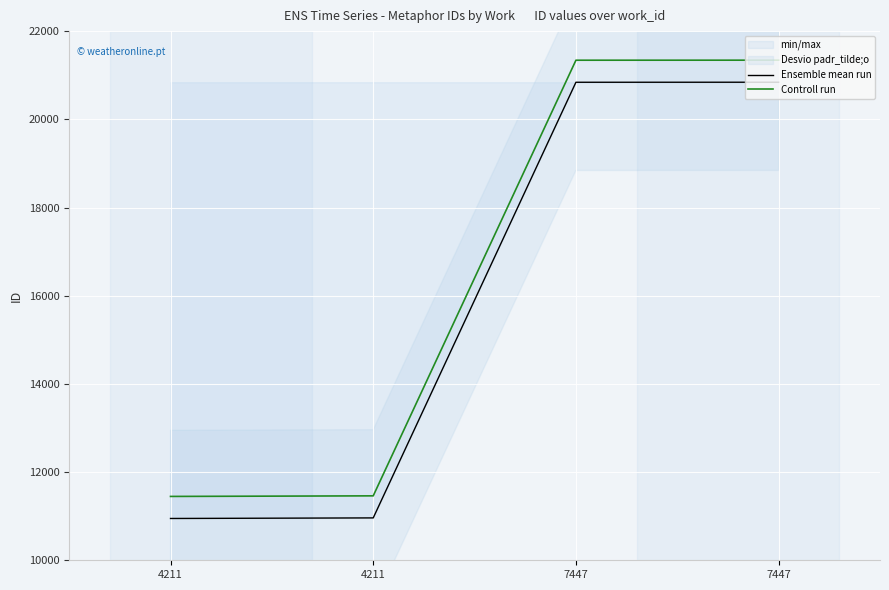

Reading right to left, list all the values displayed in this chart.

Ensemble mean run: 20841	20840	10961	10948
Controll run: 21341	21340	11461	11448